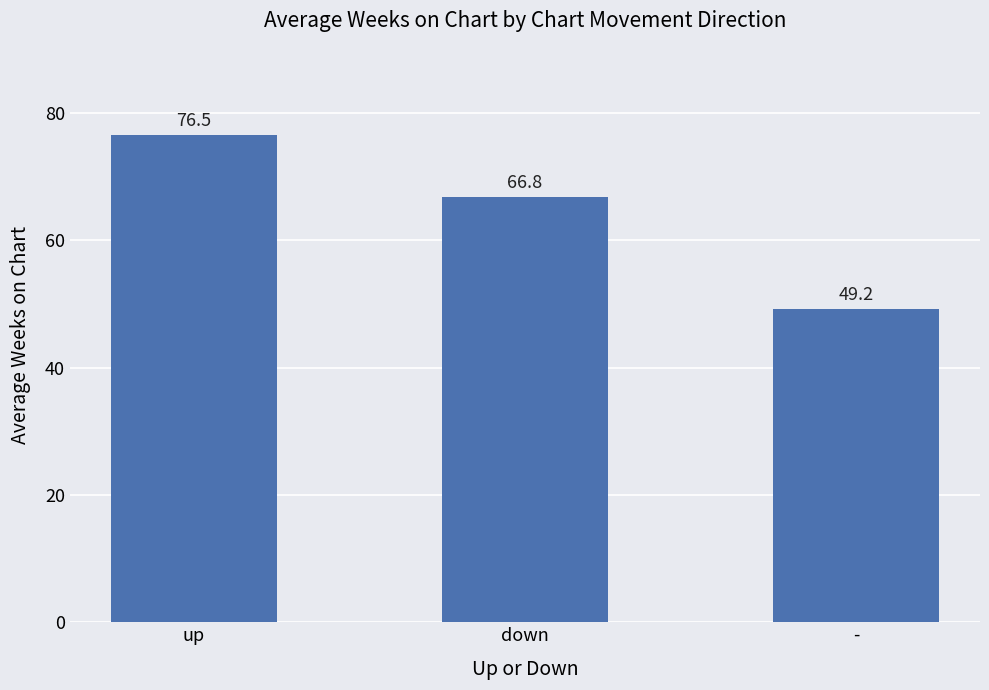

Rank the categories by value from highest to lowest.

up, down, -